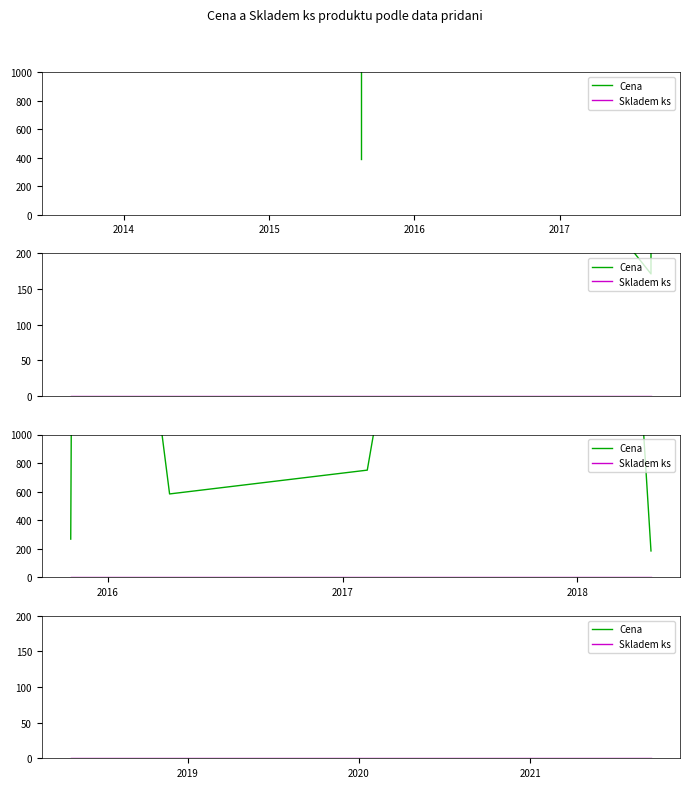

What is the label of the 4th point from the left?

2016